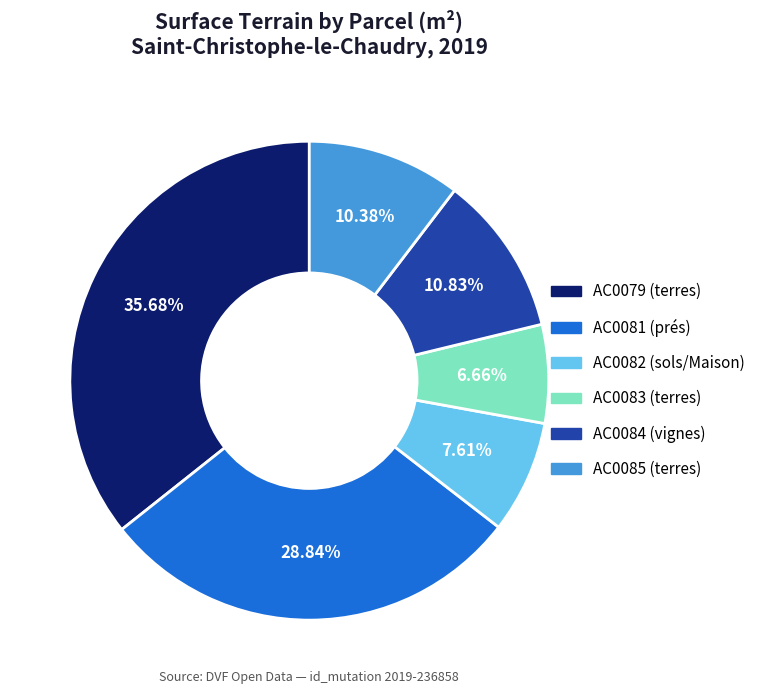

To the nearest percent, what is the average slice percentage?

17%